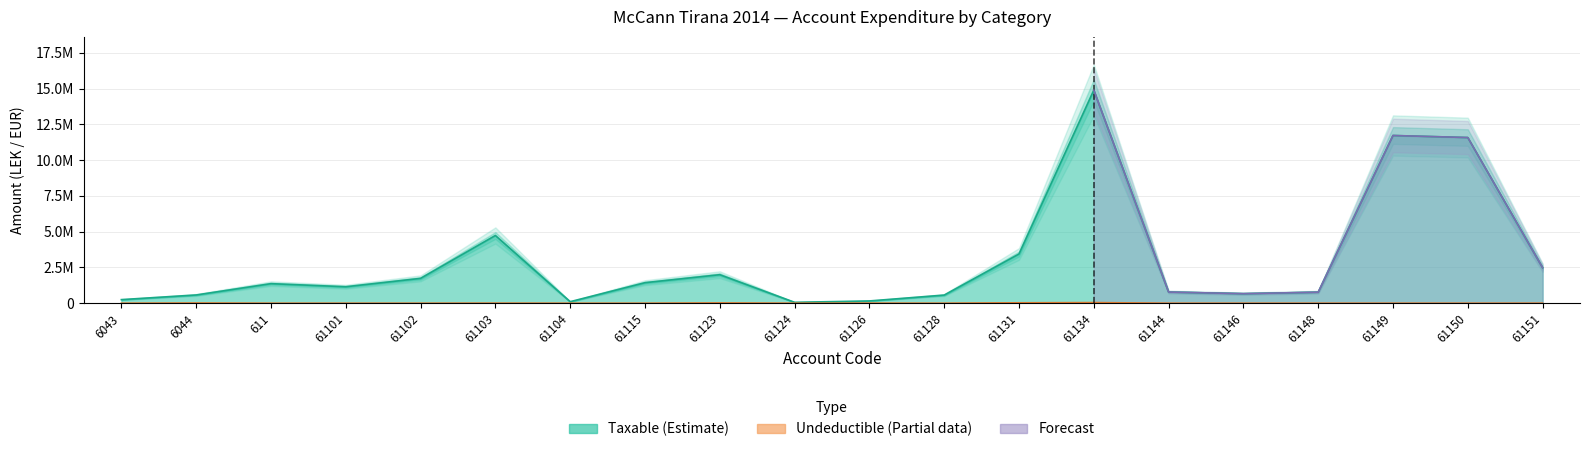

True or false: Taxable and Undeductible intersect in this chart.

False